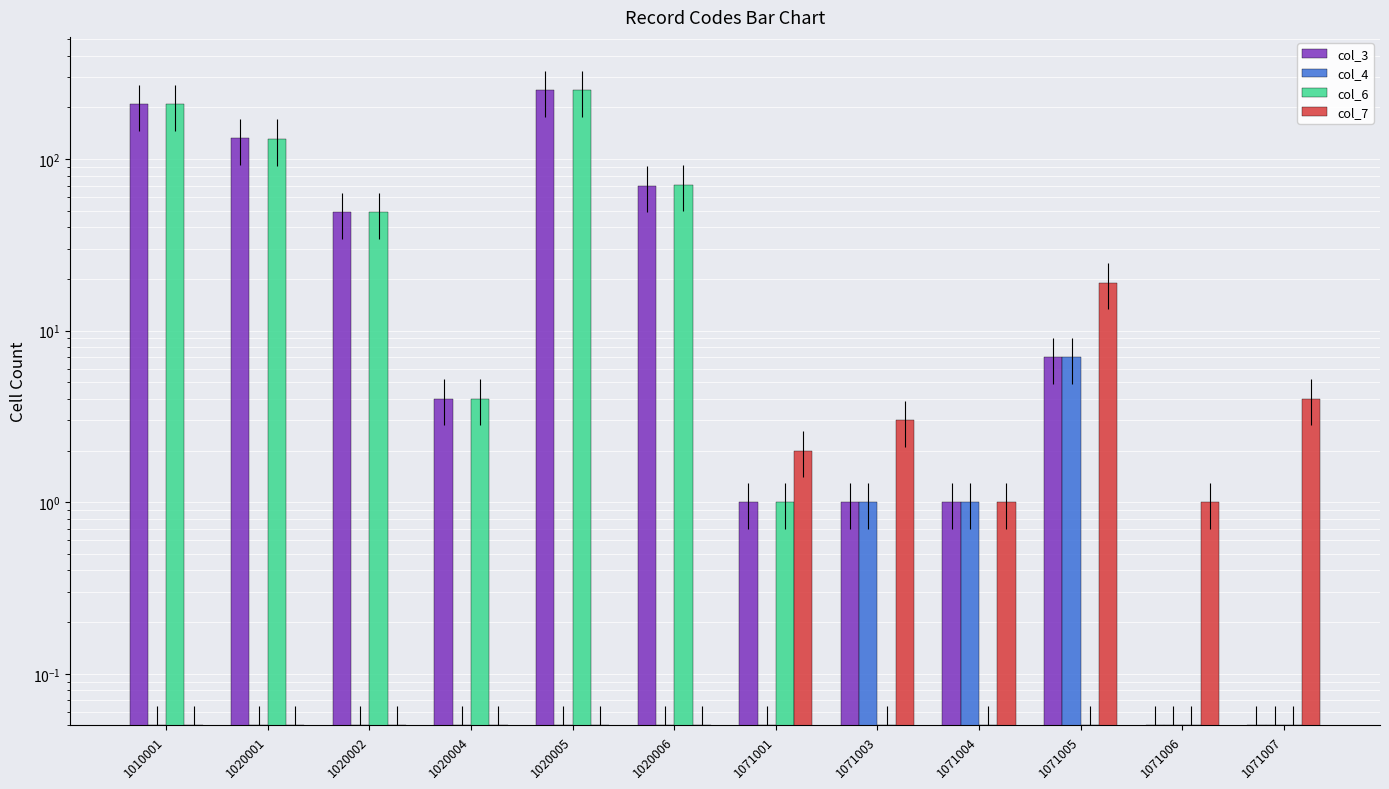

What is the total value across all series at 1071005?

33.0